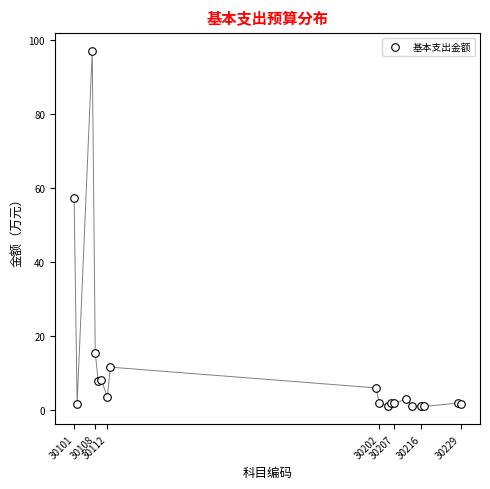

What Y value in the scatter plot is closest to 48?

57.3